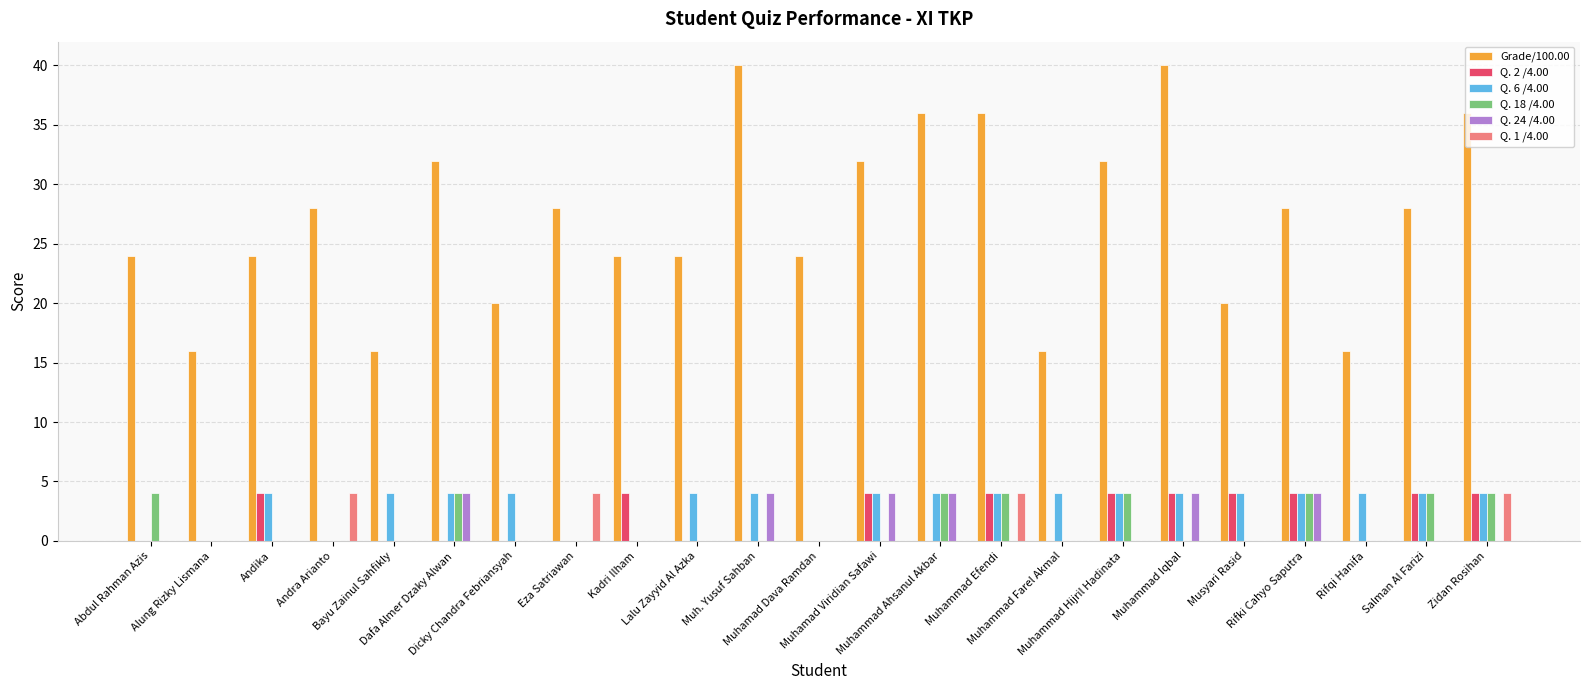

Which series has the largest total across all categories?

Grade/100.00